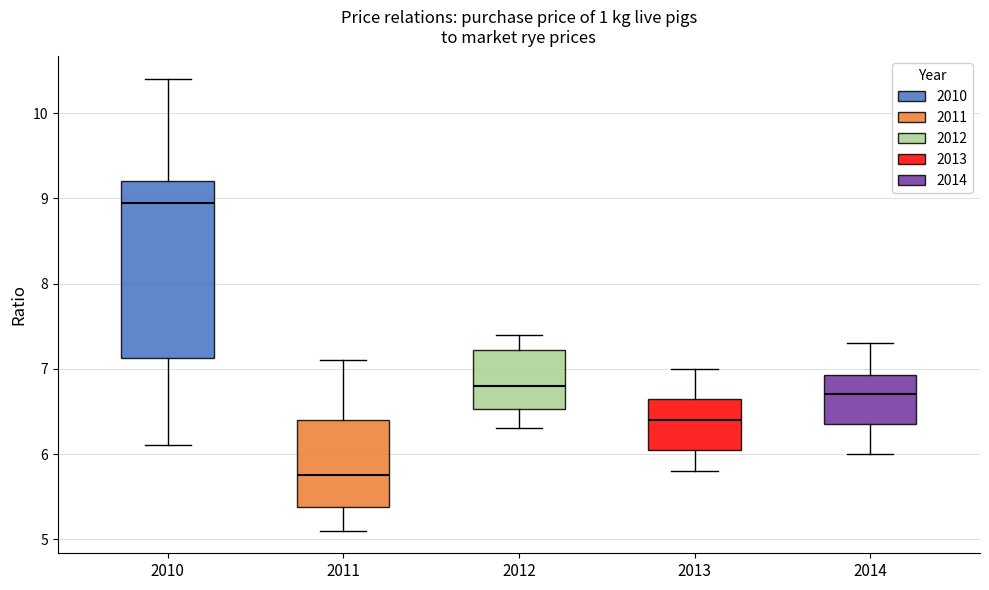

Which box is the tallest, from its lower edge to its upper edge?

2010